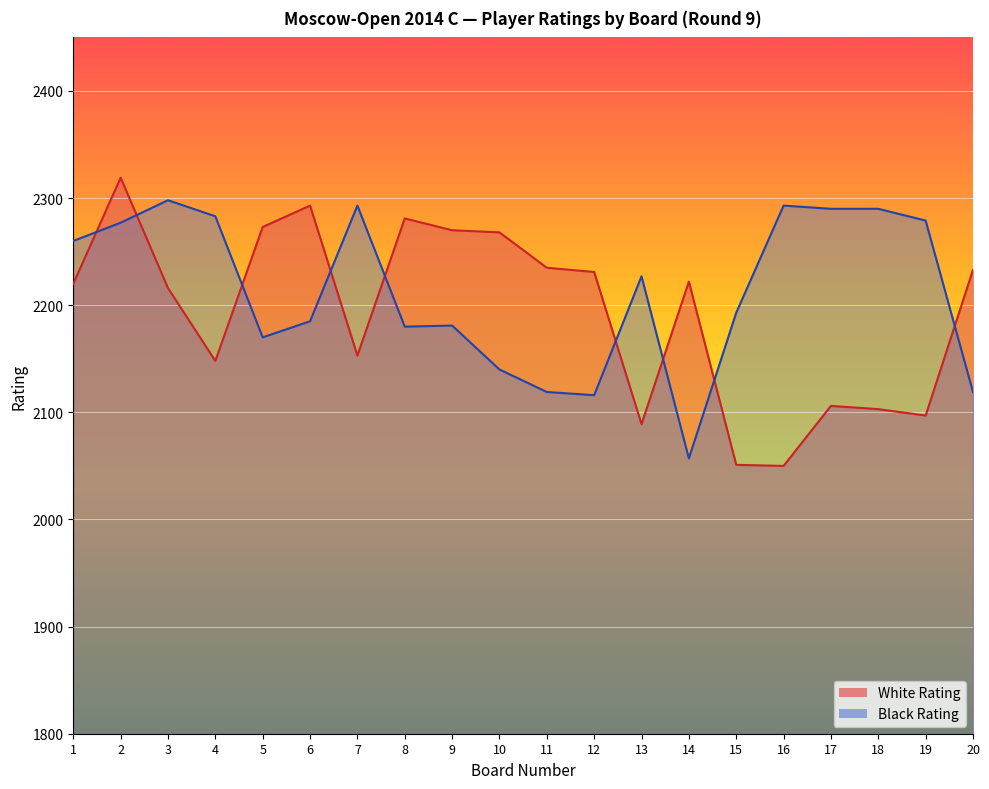

Between which two adjacent categories do Black Rating and White Rating first intersect?

1 and 2